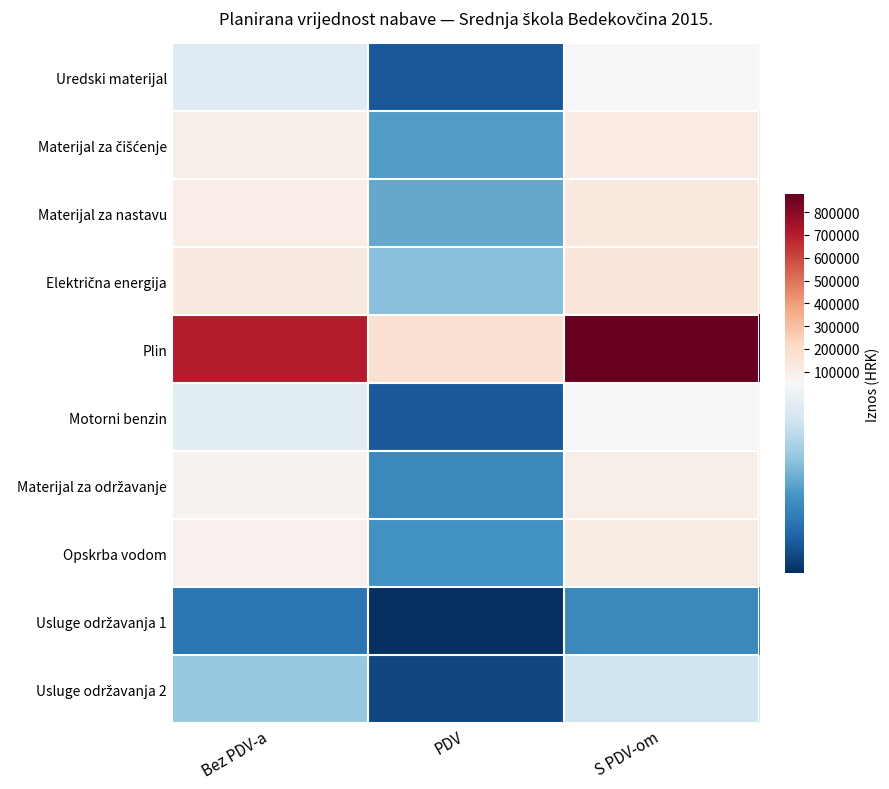

At how many categories does at least one series exceed 247645?

2